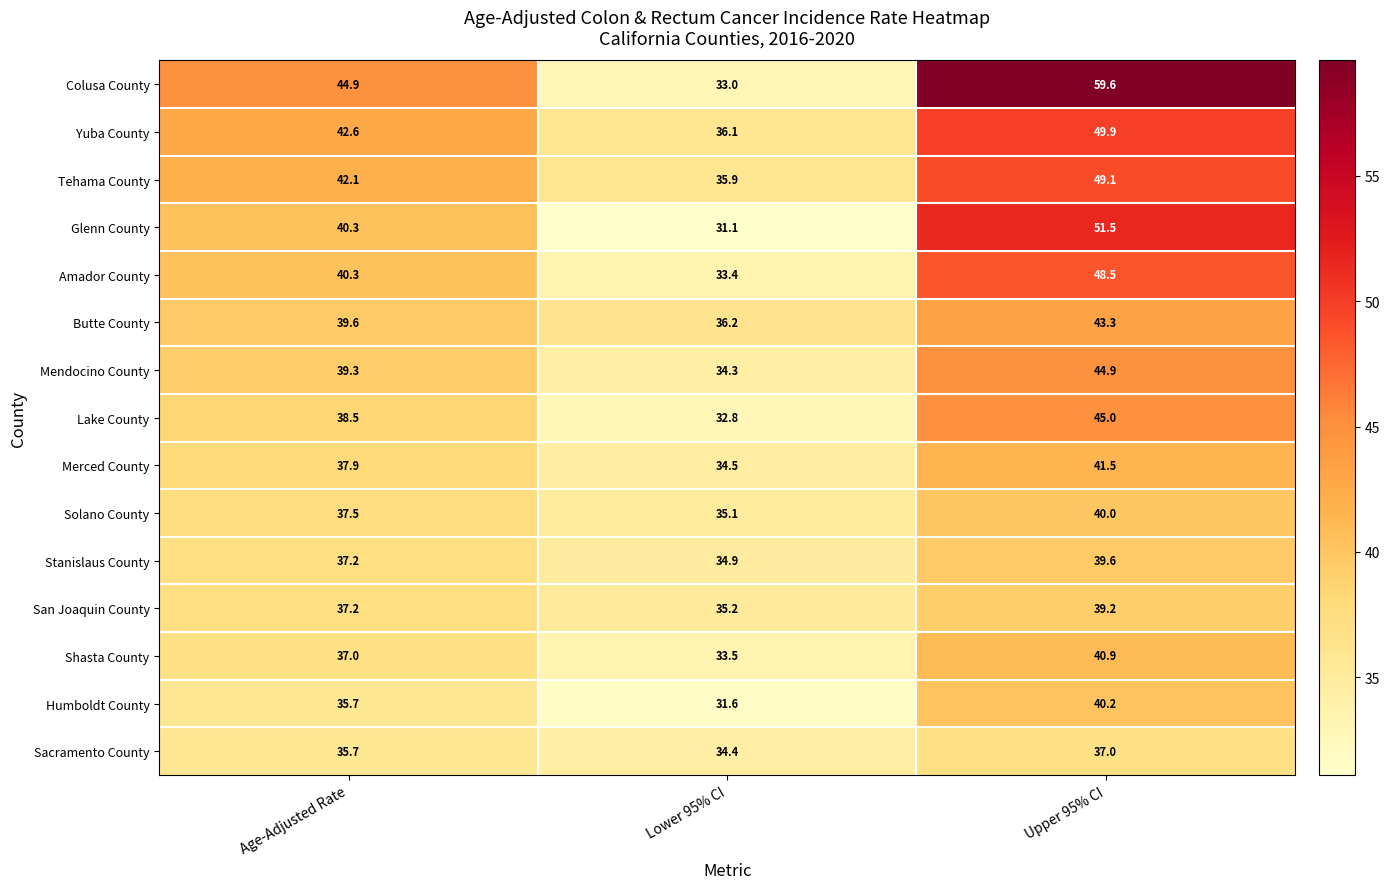

What is the spread (max minus min) of values at Upper 95% CI?

22.6